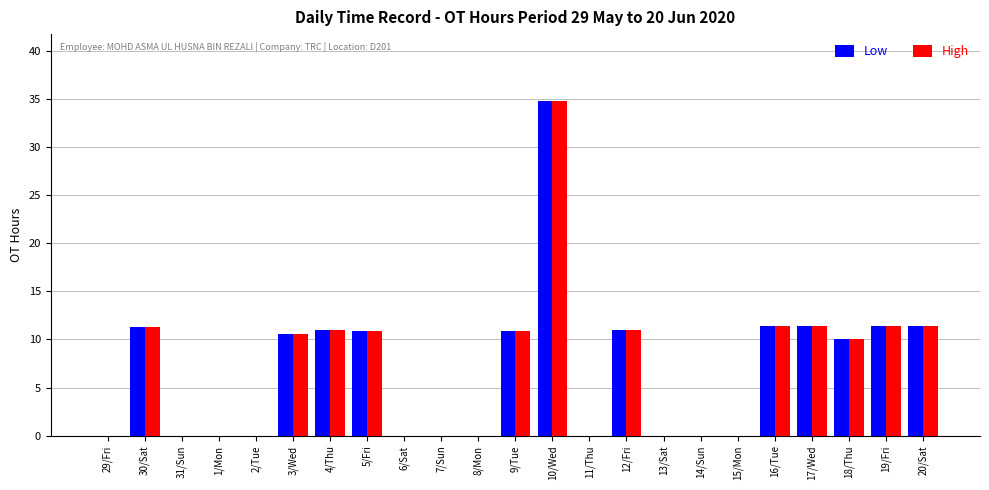

What is the highest value of the High series?

34.8